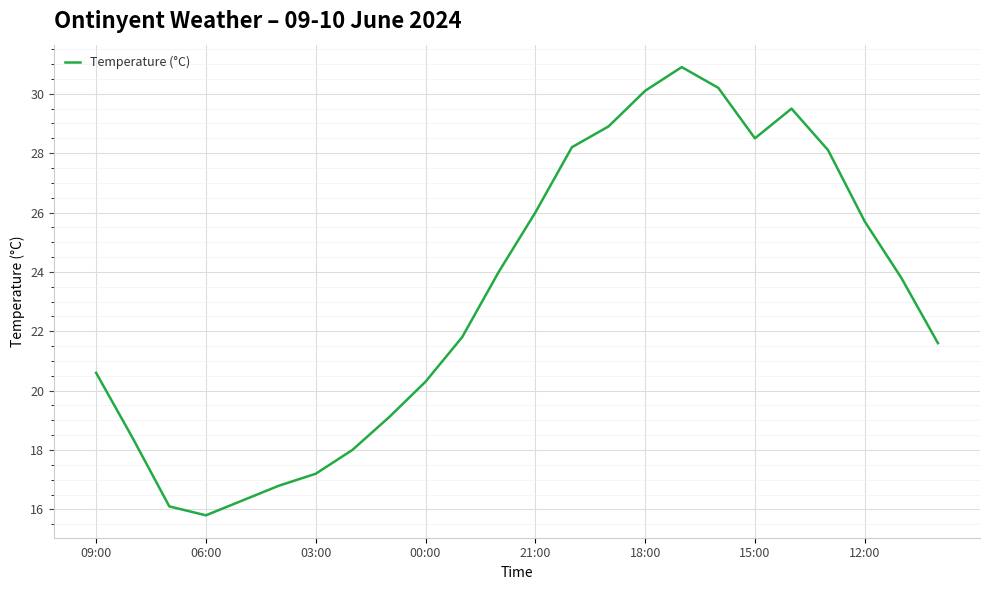

What is the maximum value shown in the chart?

30.9